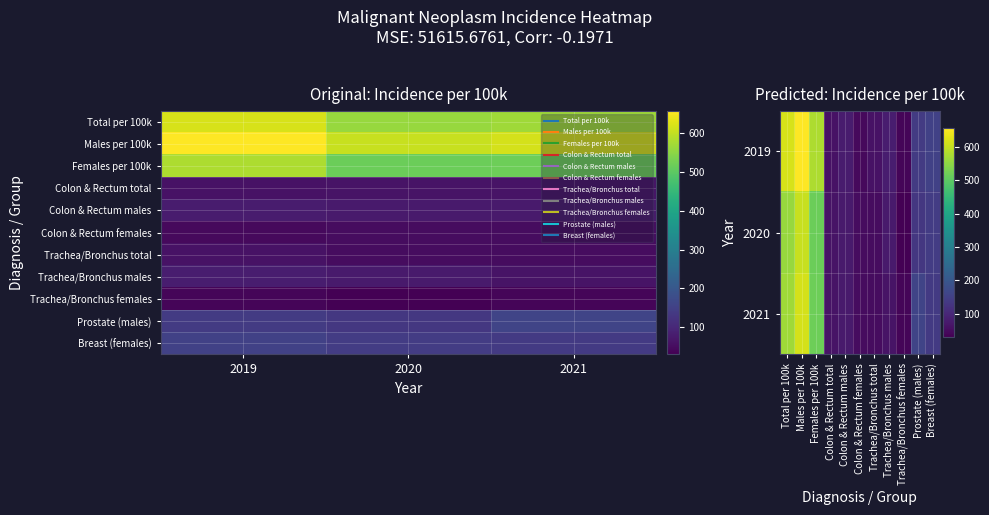

What is the spread (max minus min) of values at 2019?

617.3